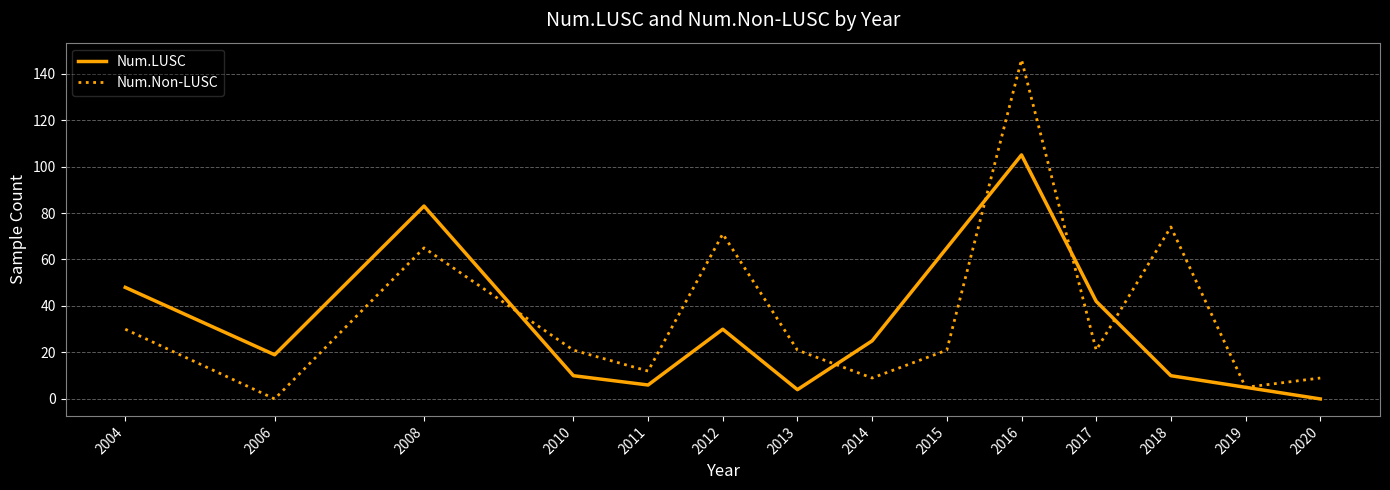

What is the difference between the maximum and minimum values in the Num.Non-LUSC series?

146